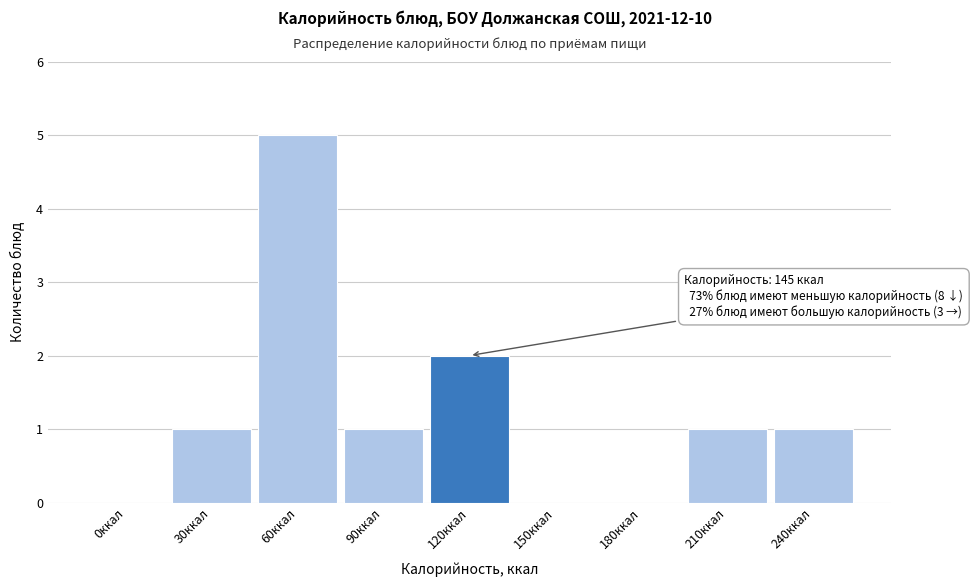

Reading left to right, transcribe all the data shown in this chart.

0ккал=0	30ккал=1	60ккал=5	90ккал=1	120ккал=2	150ккал=0	180ккал=0	210ккал=1	240ккал=1